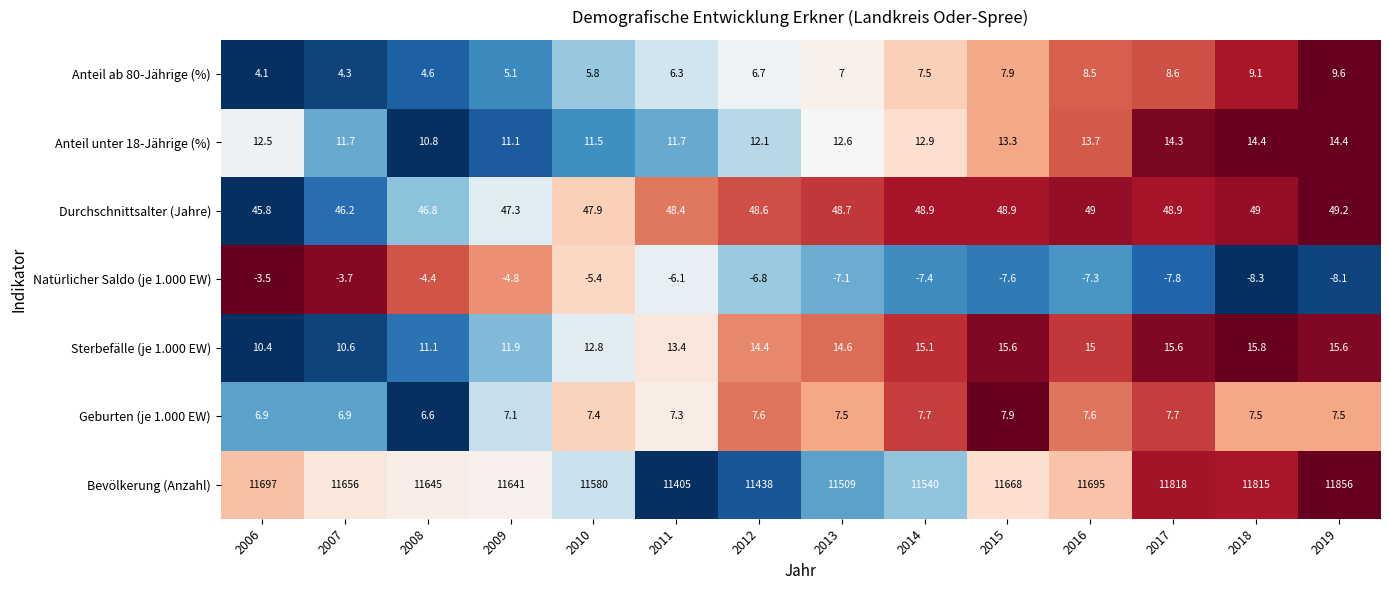

What is the sum of all Natürlicher Saldo (je 1.000 EW) values?

-88.3